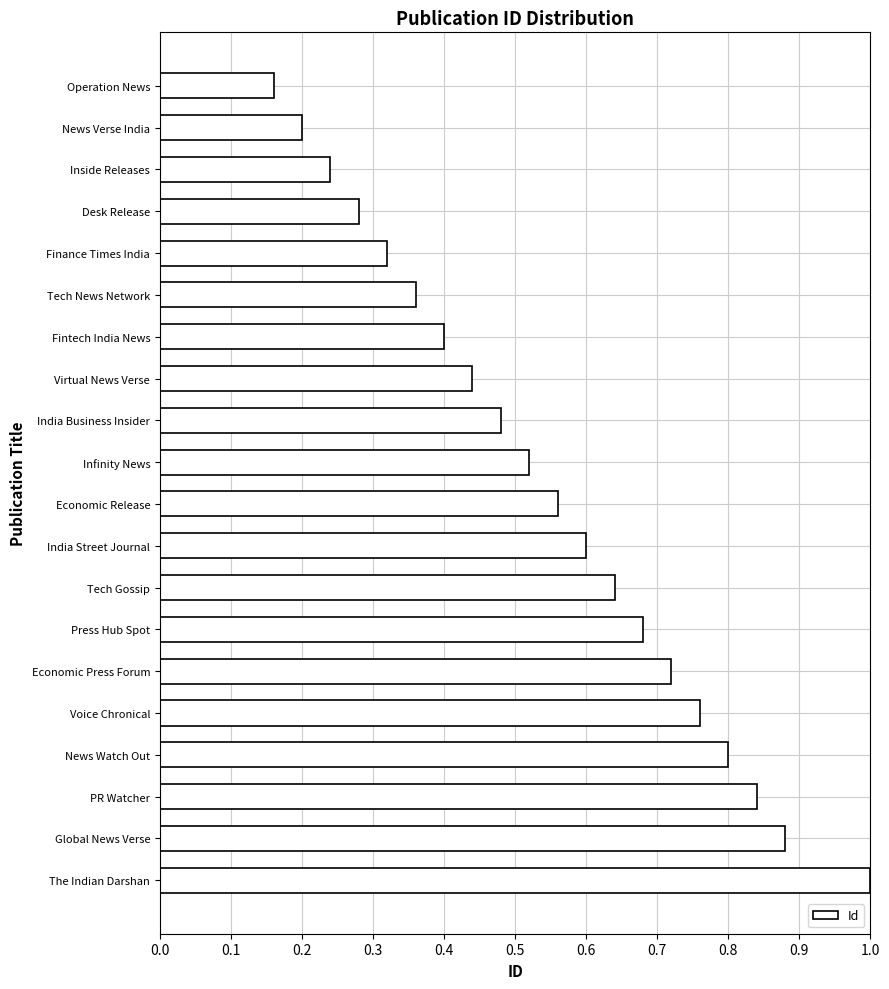

Where is the data nearest to the value 0?

Operation News